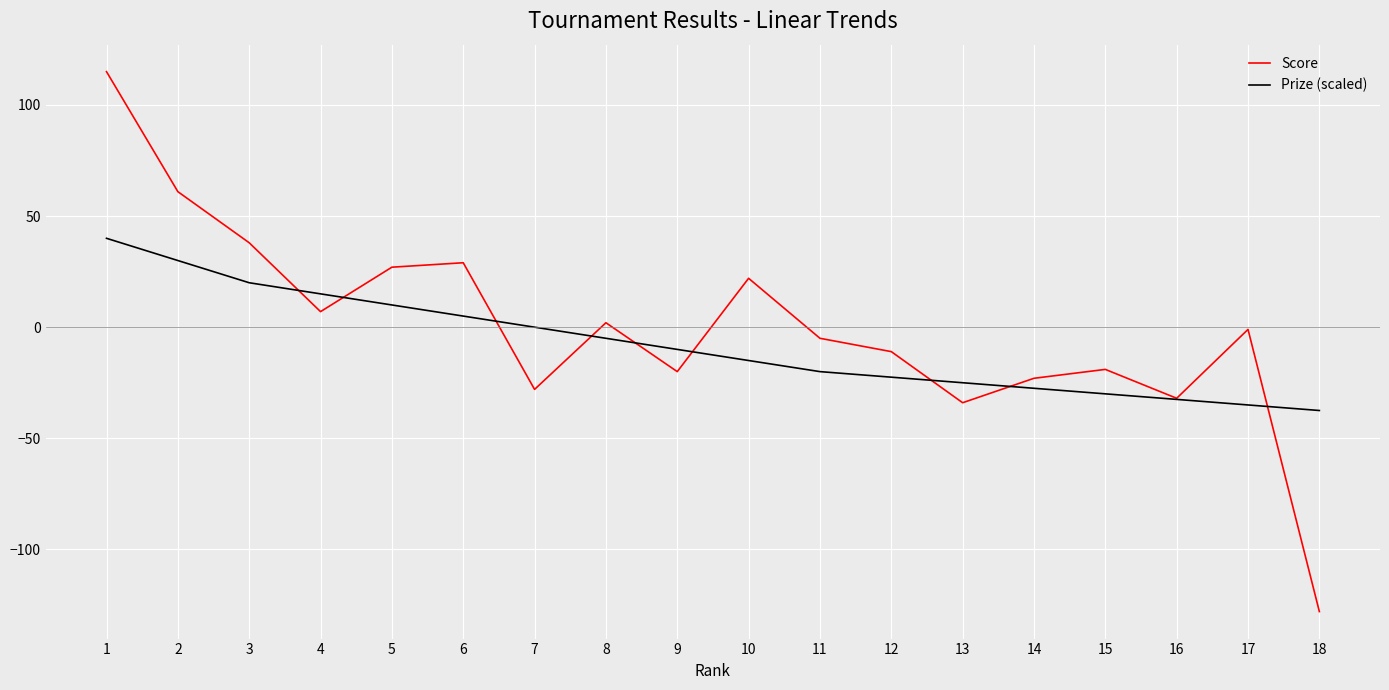

Between which two adjacent categories do Prize (scaled) and Score first intersect?

3 and 4